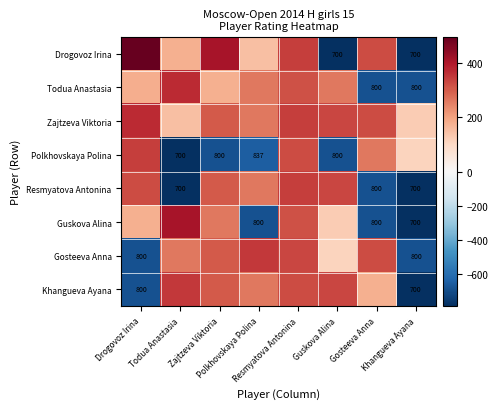

Rank the series by their maximum value, from highest to lowest.

Drogovoz Irina, Guskova Alina, Todua Anastasia, Zajtzeva Viktoria, Gosteeva Anna, Khangueva Ayana, Polkhovskaya Polina, Resmyatova Antonina